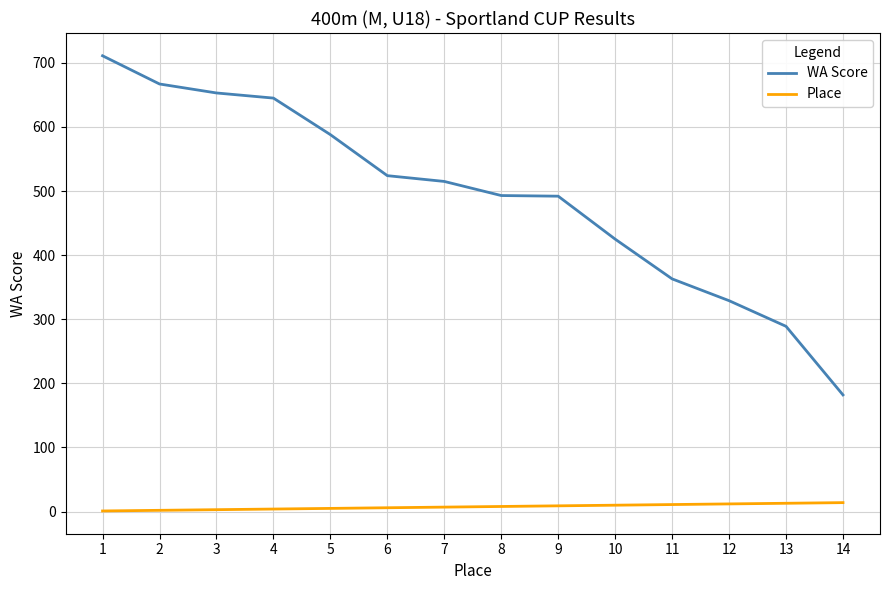

What is the difference between the second highest and second lowest values in the WA Score series?

378